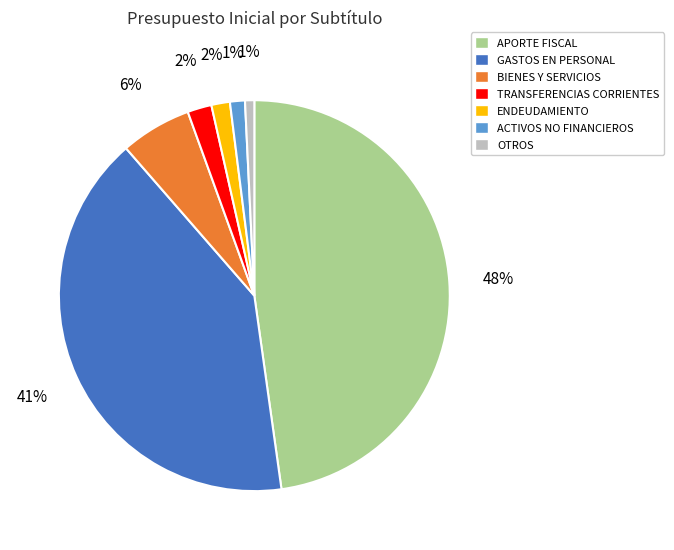

What percentage is the ENDEUDAMIENTO slice, to the nearest percent?

2%